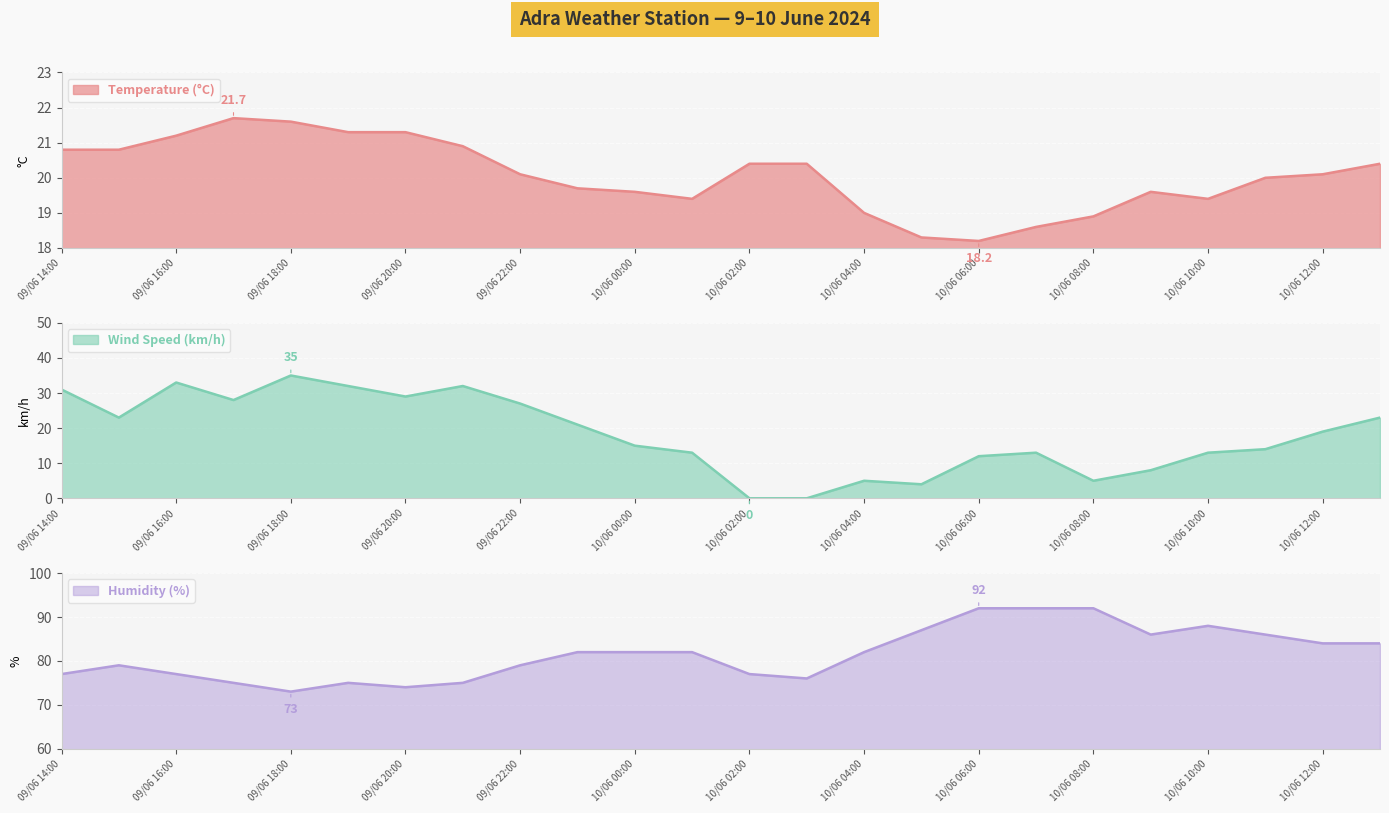

Count the number of categories in the chart.

24